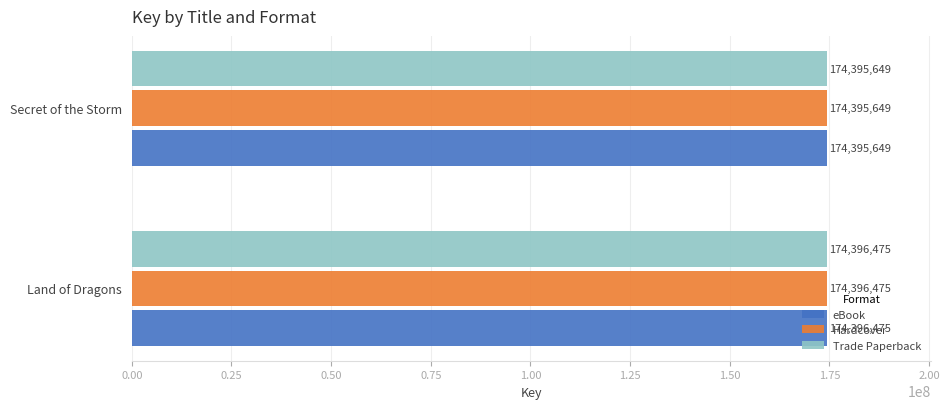

Read the eBook value at Land of Dragons, to the nearest 50.

174396500